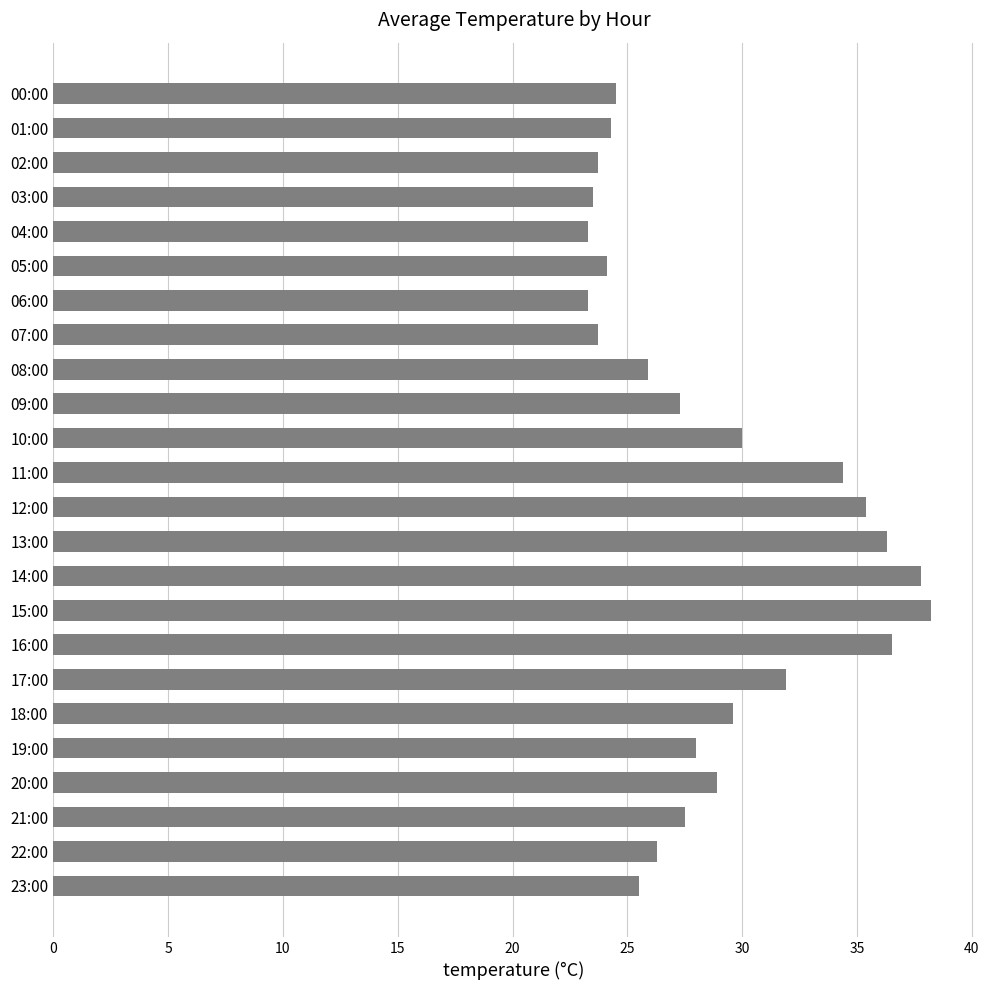

The value at 01:00 is 24.3. True or false?

True